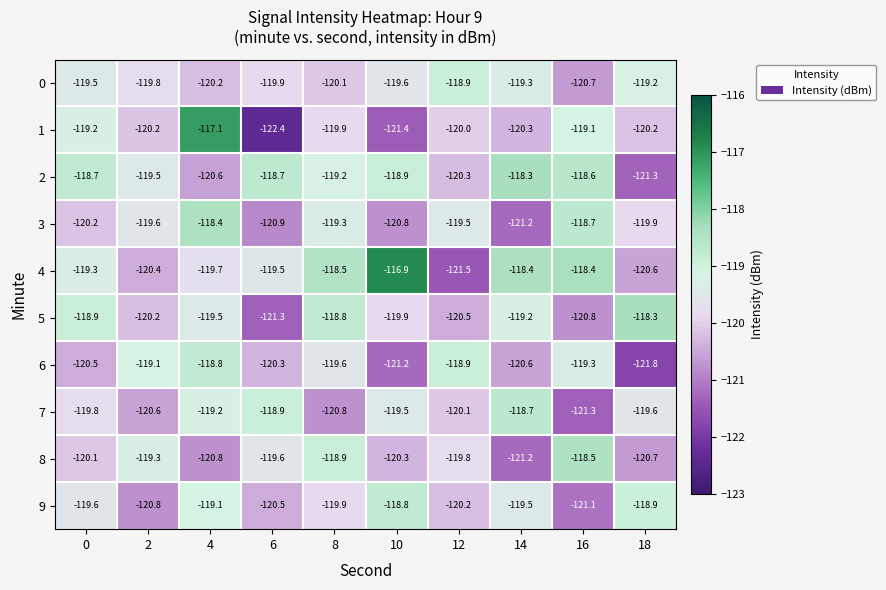

List the labels in order of 8 value, largest first.

16, 8, 2, 6, 12, 0, 10, 18, 4, 14